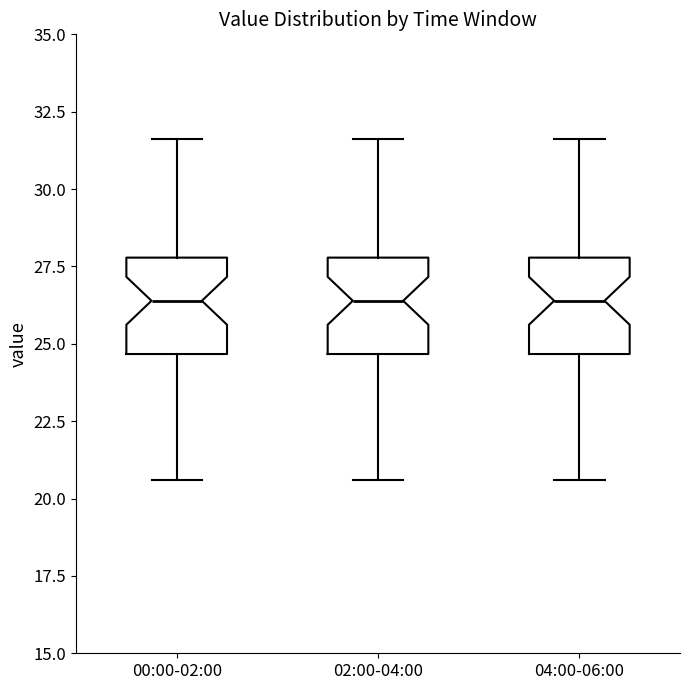

Reading left to right, transcribe this box plot: for each box, give where its median line is, the range the box spans, and where its two whiskers end, as read against the y-axis. The values are not printed on the chart, so give them approximately, as read against the axis.

00:00-02:00: median 26.5, box 24.5 to 28.0, whiskers 20.5 to 31.5
02:00-04:00: median 26.5, box 24.5 to 28.0, whiskers 20.5 to 31.5
04:00-06:00: median 26.5, box 24.5 to 28.0, whiskers 20.5 to 31.5